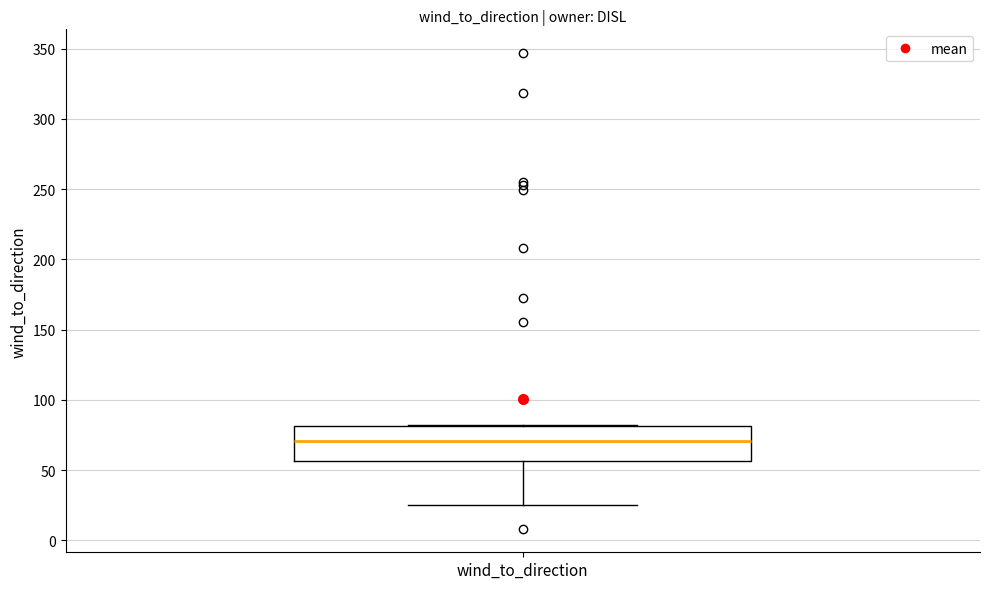

Where is the lower edge of the box for wind_to_direction on the y-axis? The values are not printed on the chart, so give them approximately, as read against the axis.

55